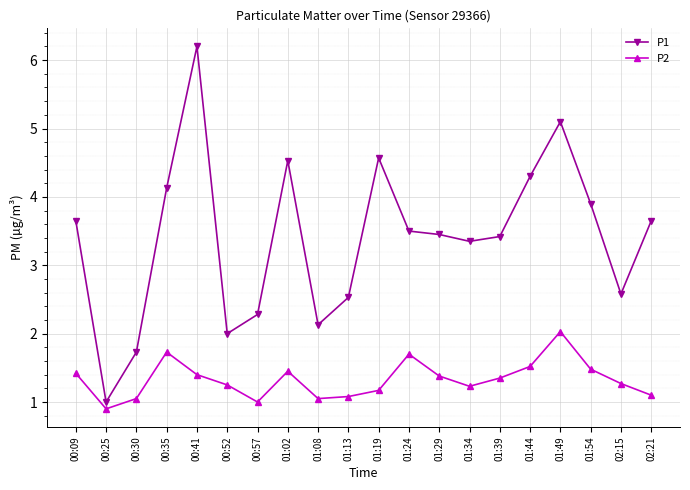

Is it true that P1 equals 4.4 at 02:15?

False